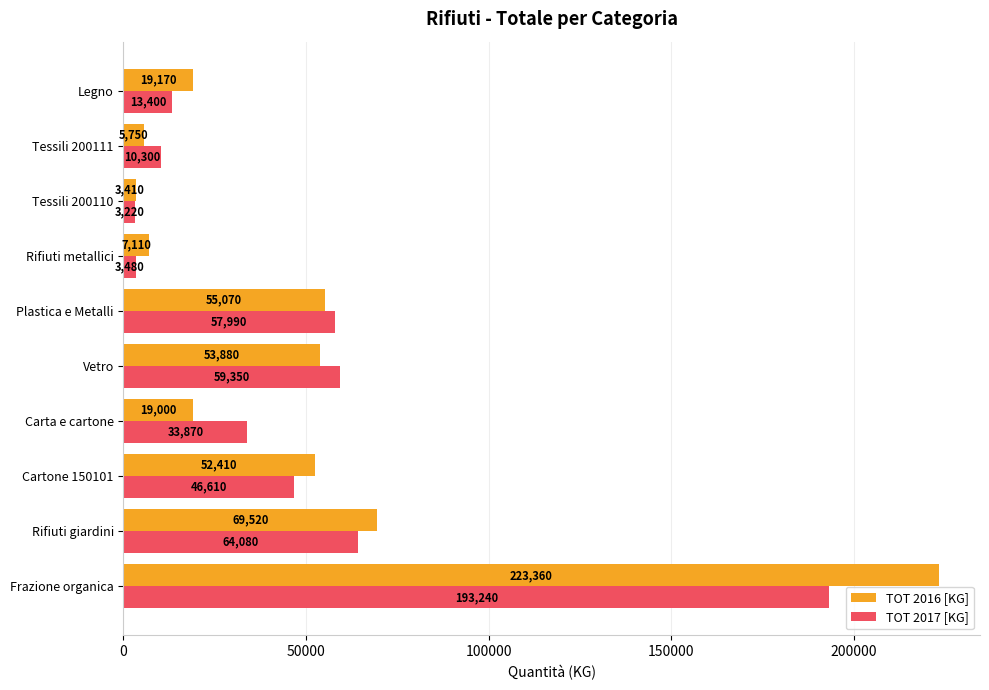

What are all the series names shown in the legend?

TOT 2016 [KG], TOT 2017 [KG]